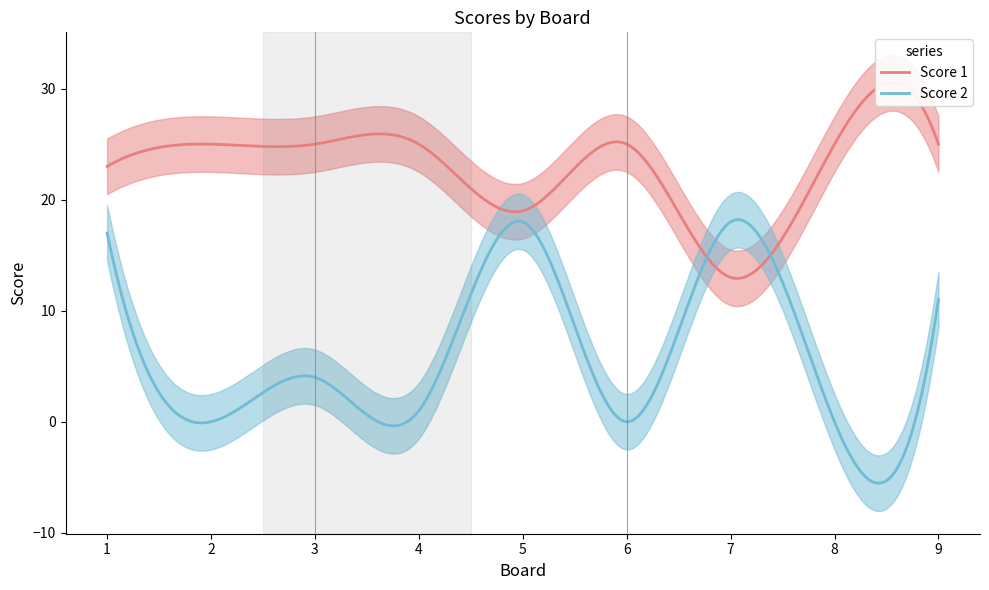

What value does the Score 1 series have at 4?

25